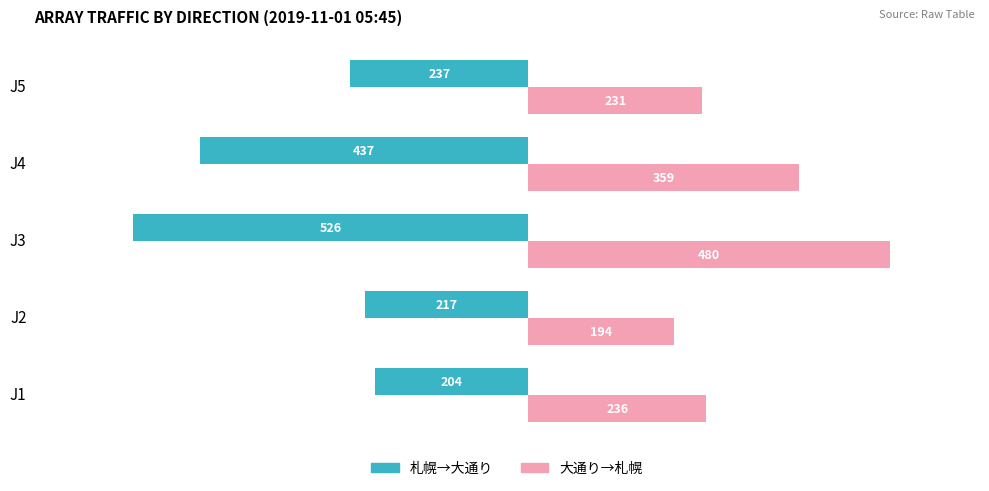

List the labels in order of 大通り→札幌 value, largest first.

J3, J4, J1, J5, J2